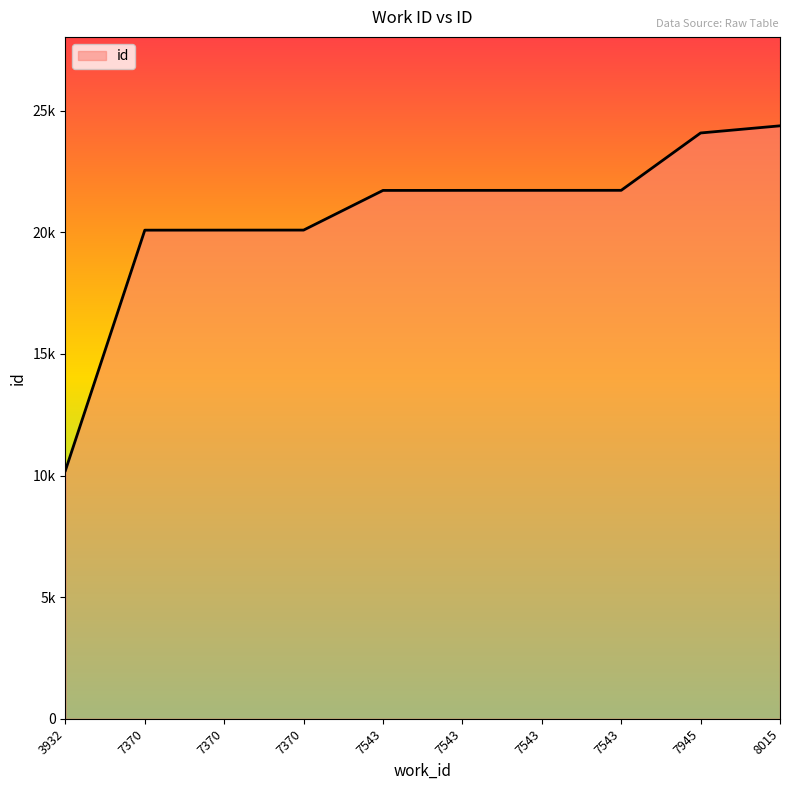

What is the change in value from 3932 to 7370?

+9886